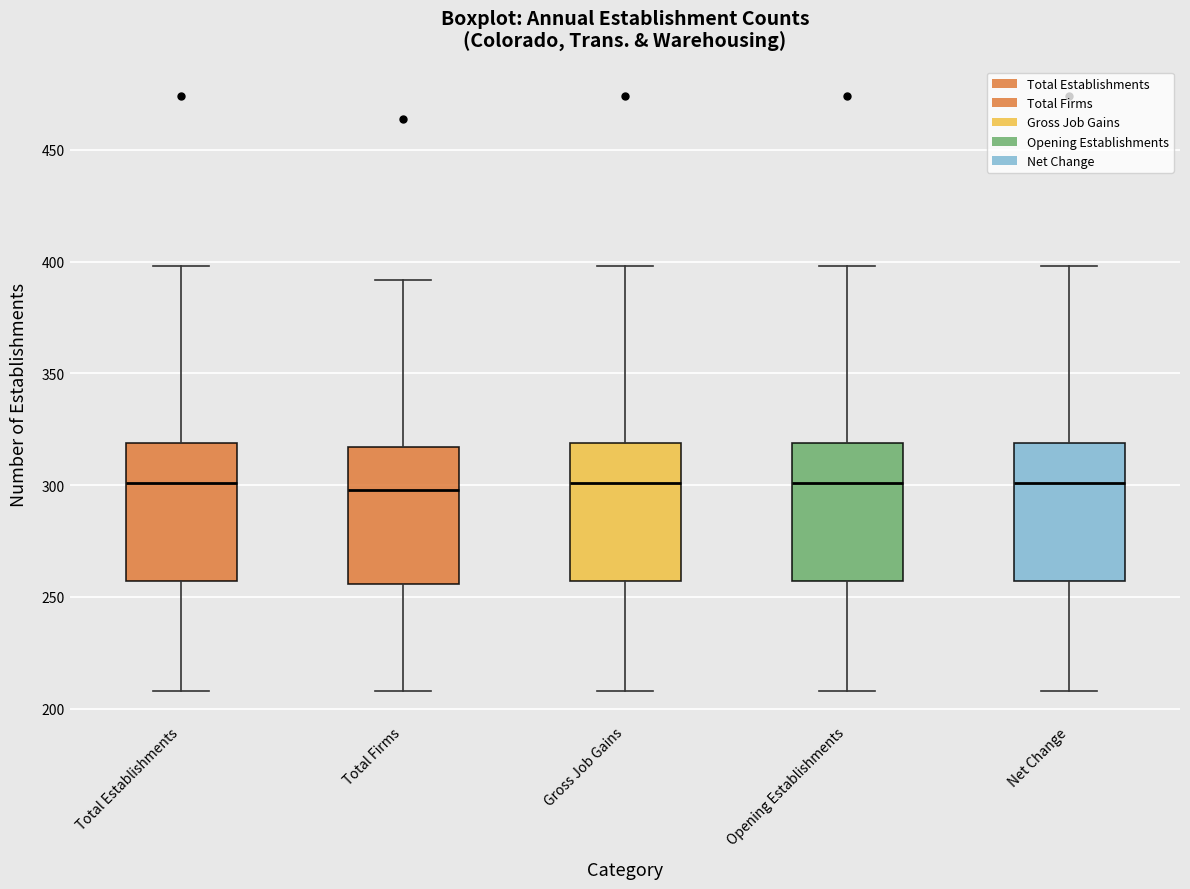

Reading left to right, read every box against the y-axis: the position of its median line, the range the box covers, and the ends of its whiskers. The values are not printed on the chart, so give them approximately, as read against the axis.

Total Establishments: median 300, box 255 to 320, whiskers 210 to 400
Total Firms: median 300, box 255 to 315, whiskers 210 to 390
Gross Job Gains: median 300, box 255 to 320, whiskers 210 to 400
Opening Establishments: median 300, box 255 to 320, whiskers 210 to 400
Net Change: median 300, box 255 to 320, whiskers 210 to 400